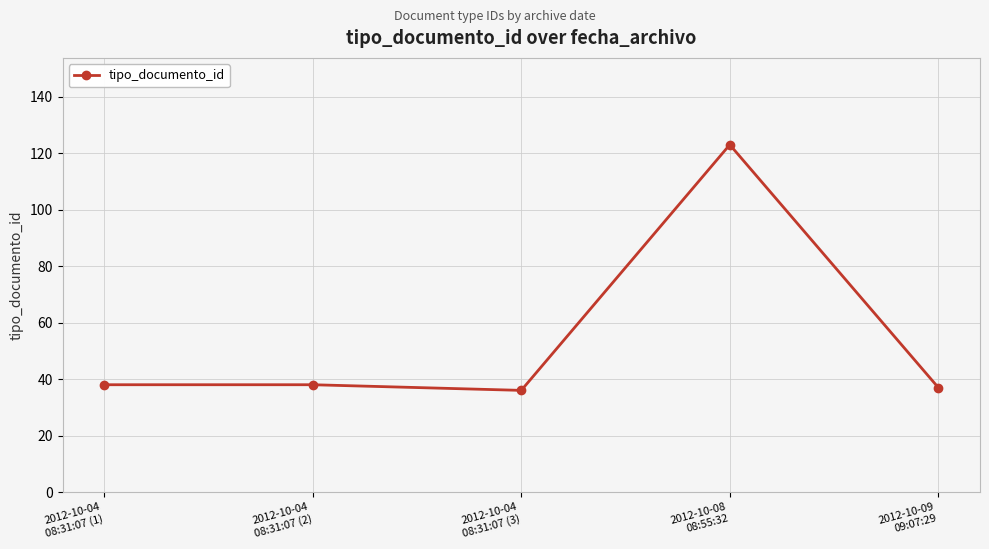

What is the value of the 5th point from the left?

37